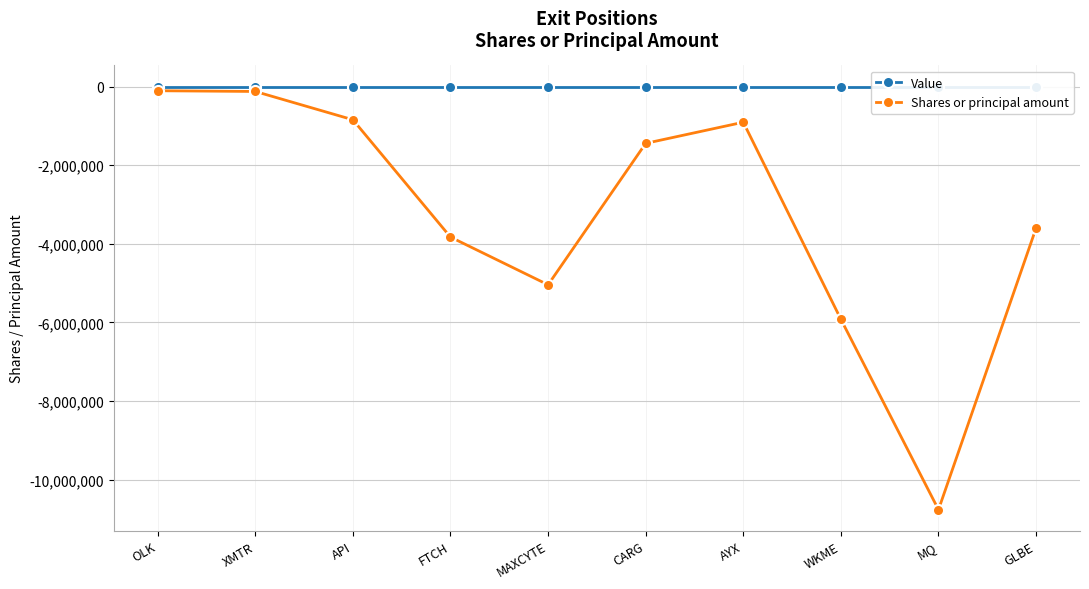

What is the sum of the Shares or principal amount values at API and WKME?

-6765227